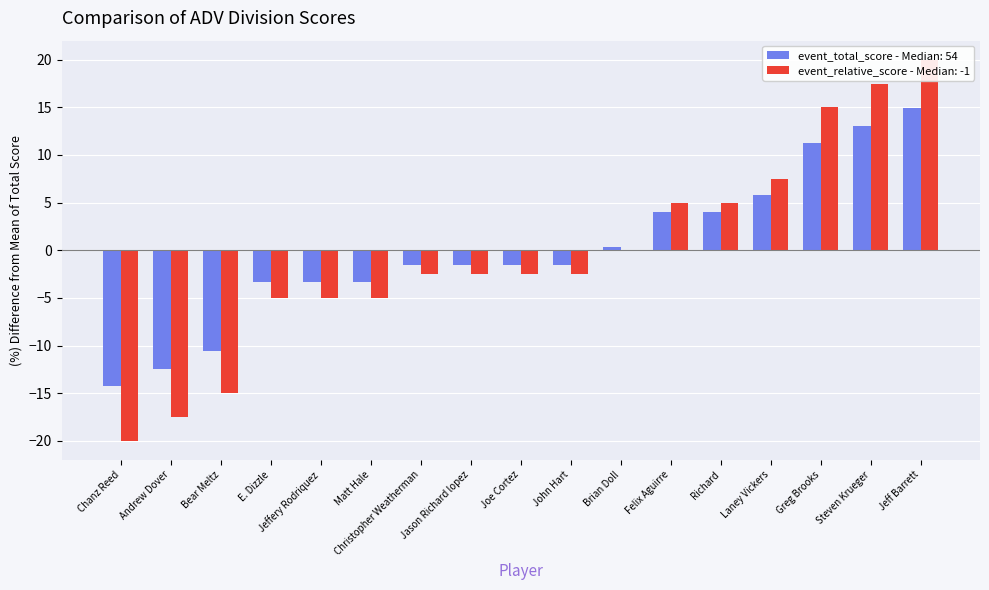

What is the label of the 3rd bar from the right?

Greg Brooks